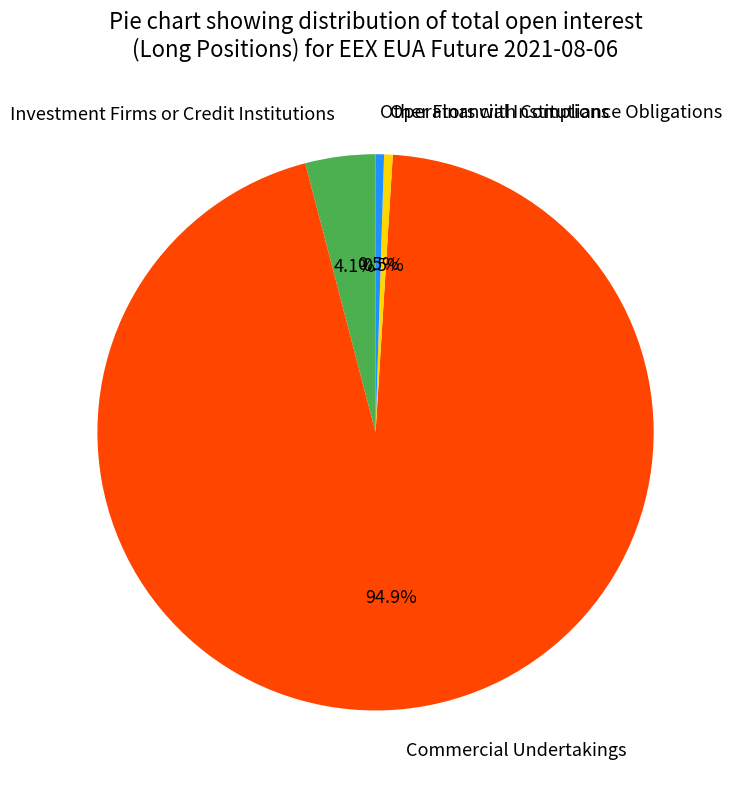

Which slice represents more than half of the pie?

Commercial Undertakings